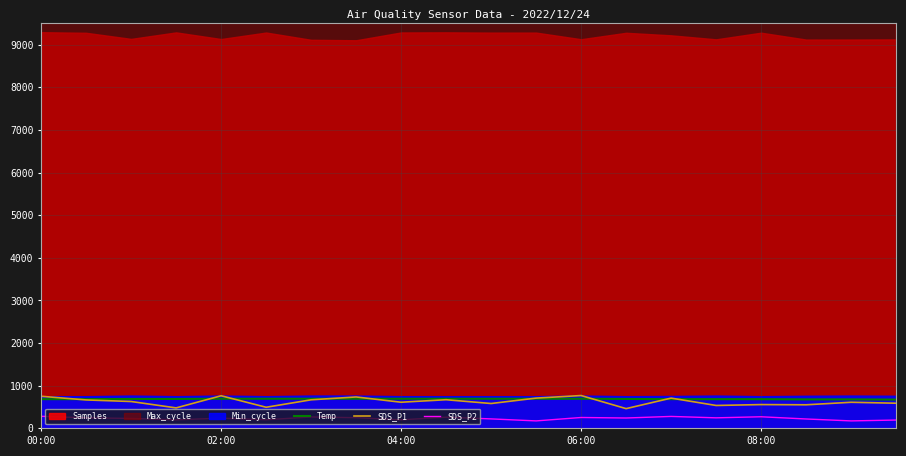

What is the highest value of the SDS_P2 series?

283.0